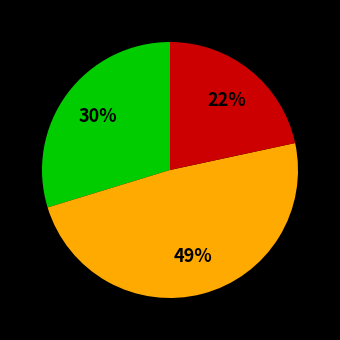

To the nearest percent, what is the average slice percentage?

33%